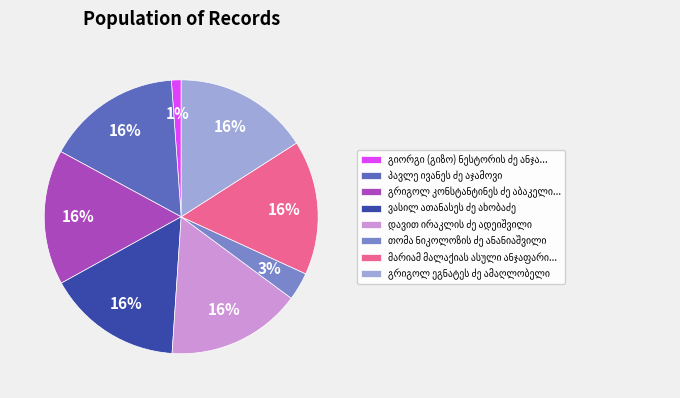

Is there a majority slice in this chart?

No